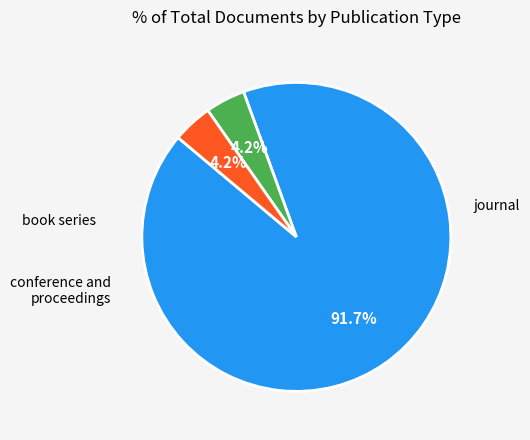

Does any single category account for the majority?

Yes